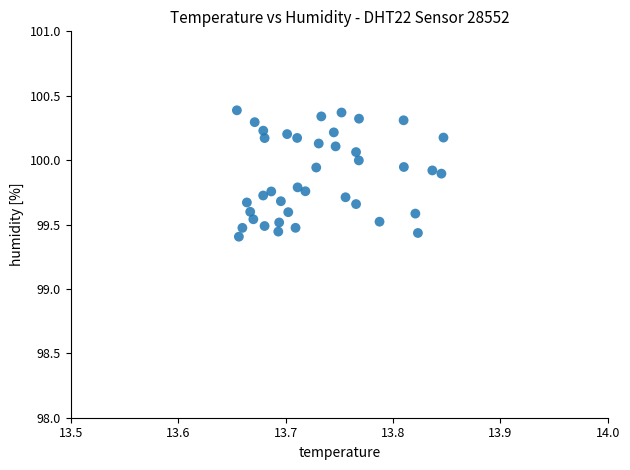

What is the range of Y values (max minus min)?

1.0